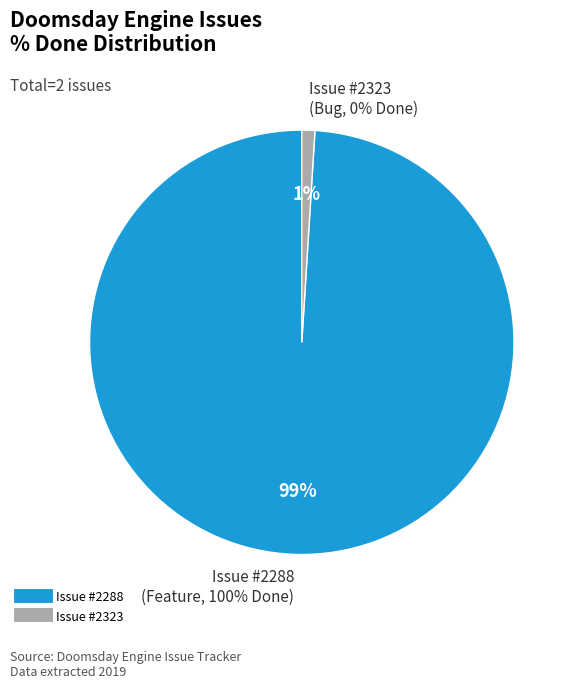

How many slices are in this pie chart?

2